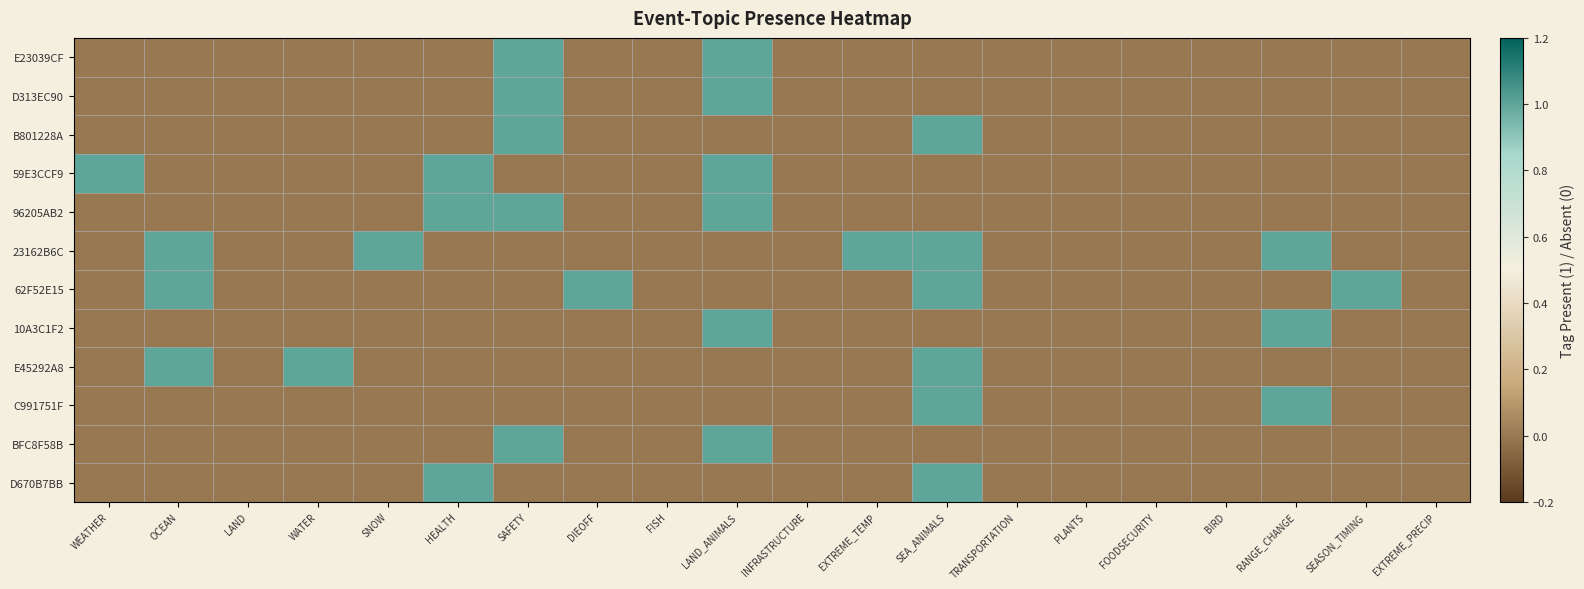

How many distinct data groups are displayed?

12